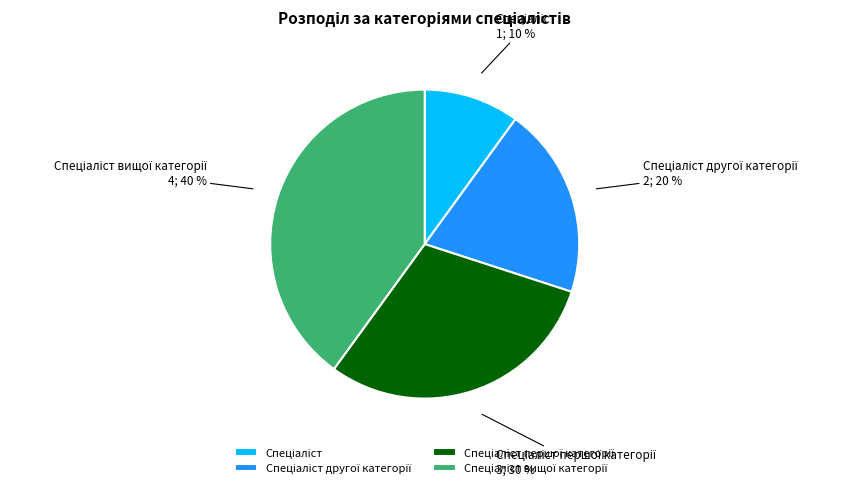

Is there any slice that represents more than half of the pie?

No